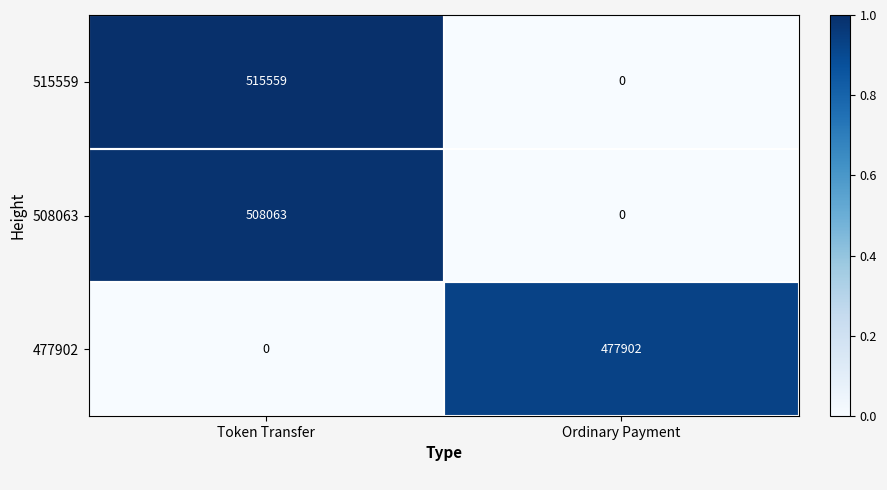

Is it true that 508063 equals 0 at Ordinary Payment?

True